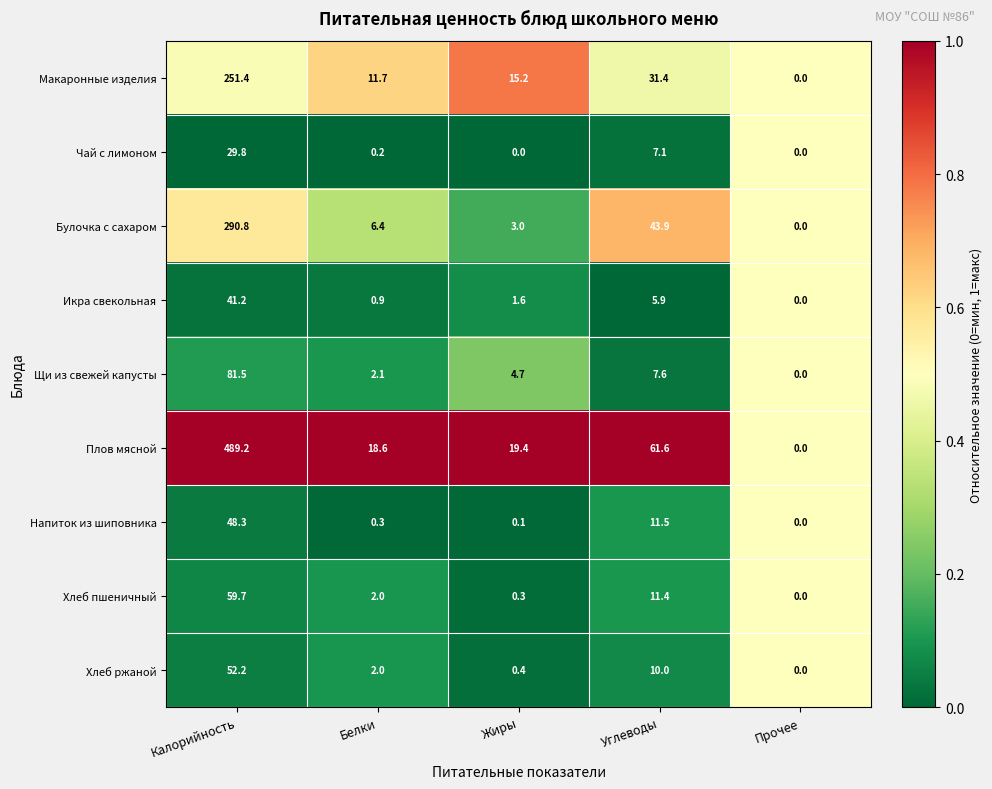

The Макаронные изделия series shows 0.0 at Прочее. True or false?

True